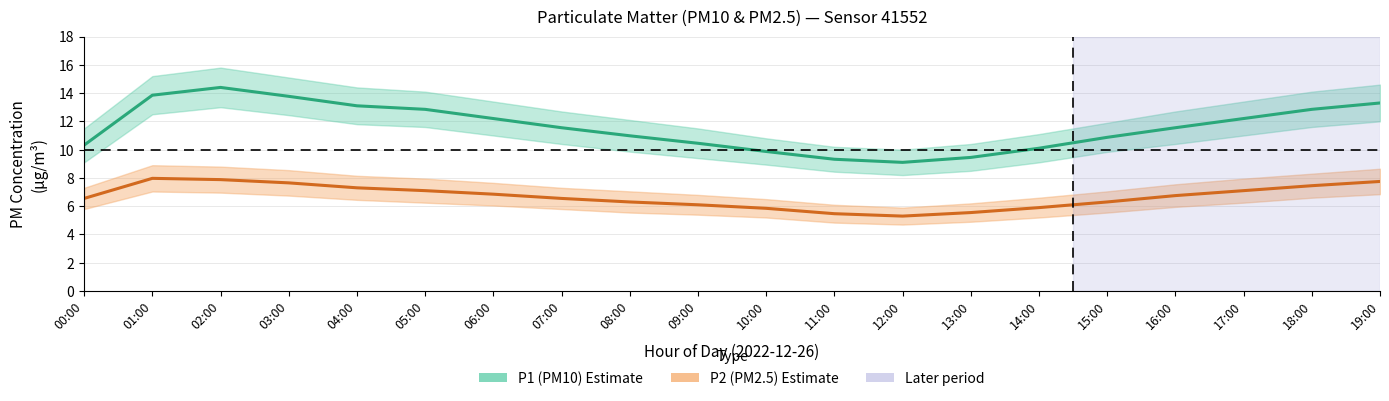

True or false: P1 (PM10) has more than 2 interior local peaks.

False